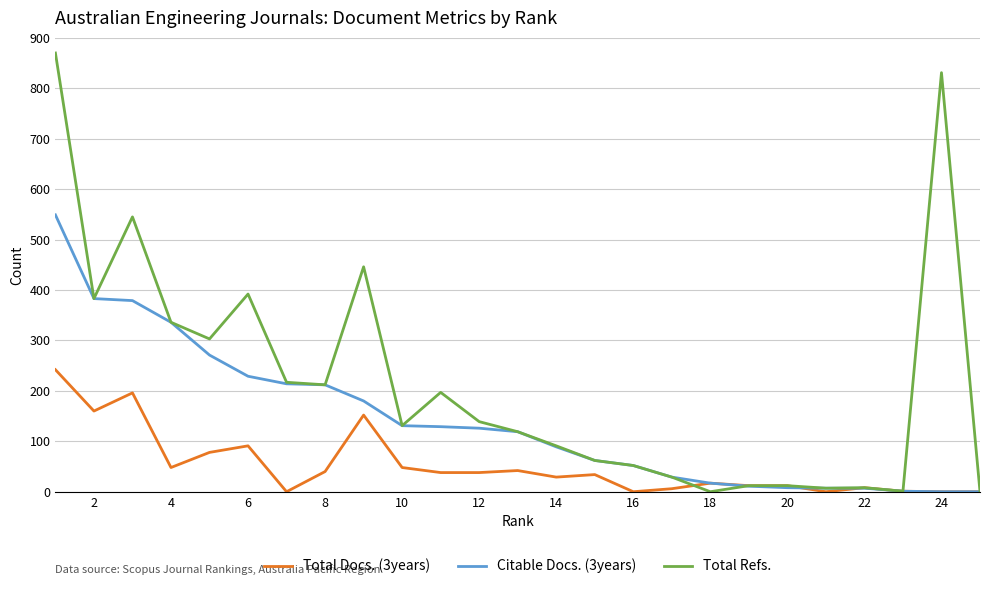

Is this an area chart (filled region under the line)?

No